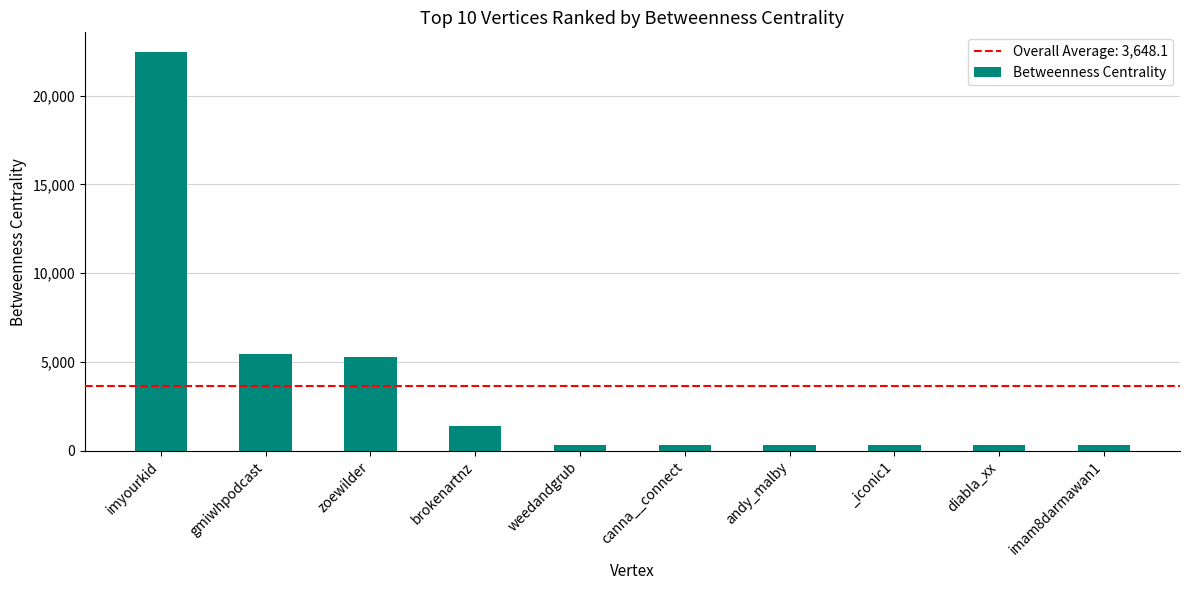

What is the difference between the values at andy_malby and canna__connect?

21.0